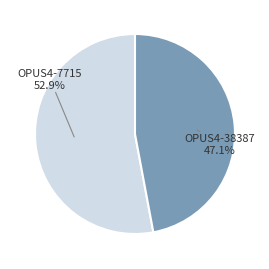

The OPUS4-38387 slice represents 47% of the pie. True or false?

True